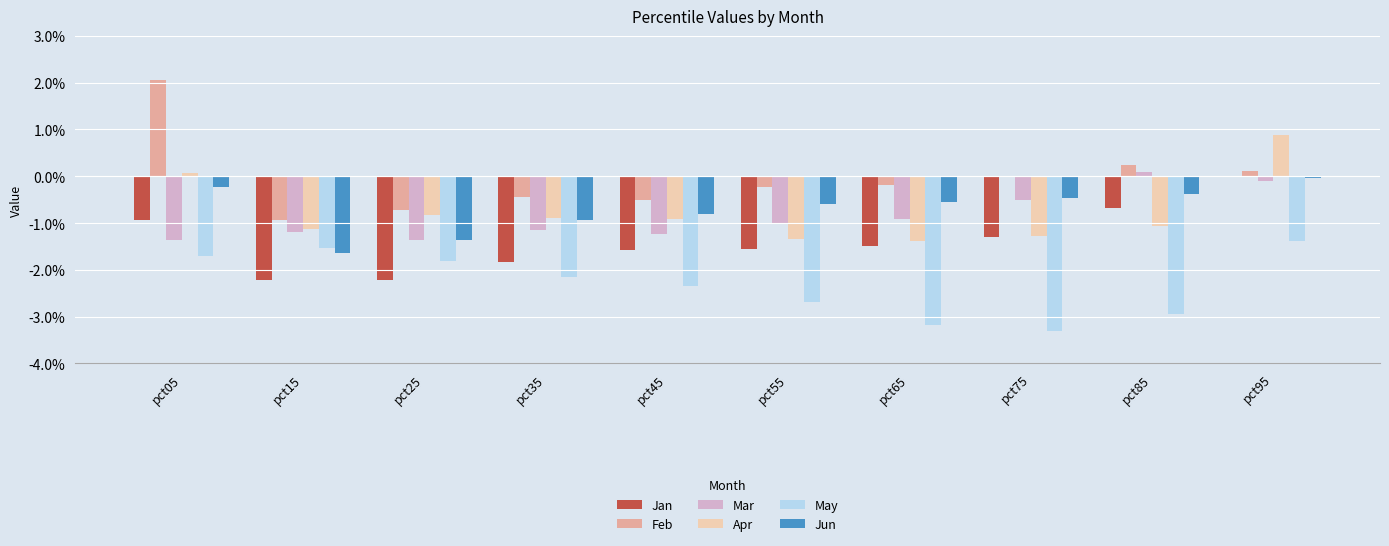

The Feb series shows -0.0 at pct75. True or false?

True